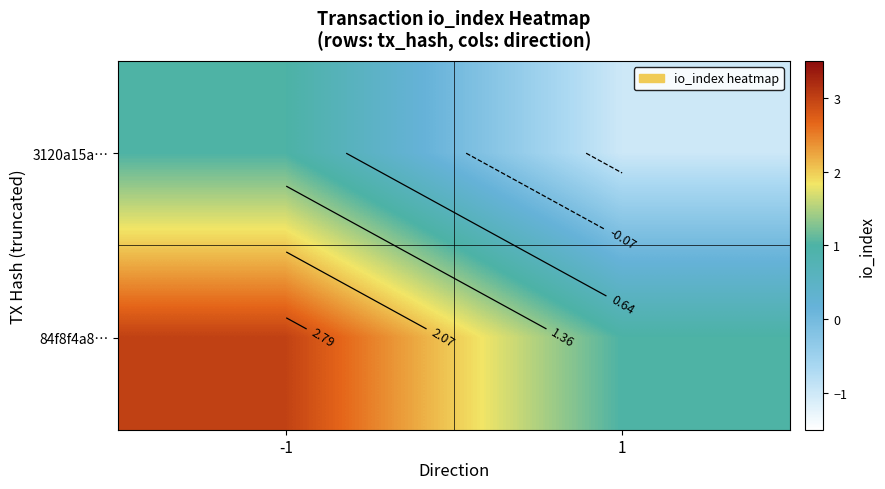

True or false: 84f8f4a8… has a value of 5 at -1.

False